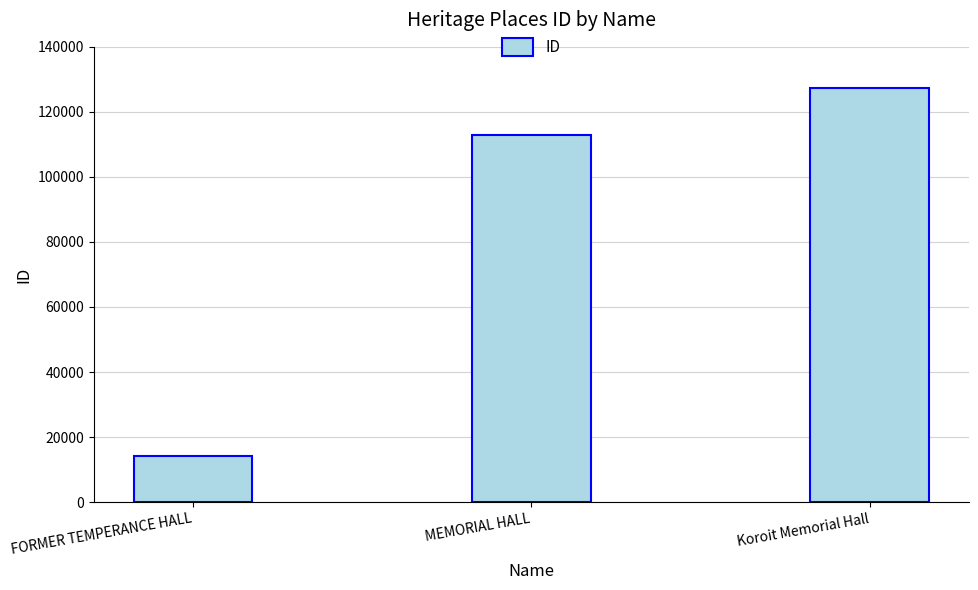

List the labels in order of value, smallest first.

FORMER TEMPERANCE HALL, MEMORIAL HALL, Koroit Memorial Hall